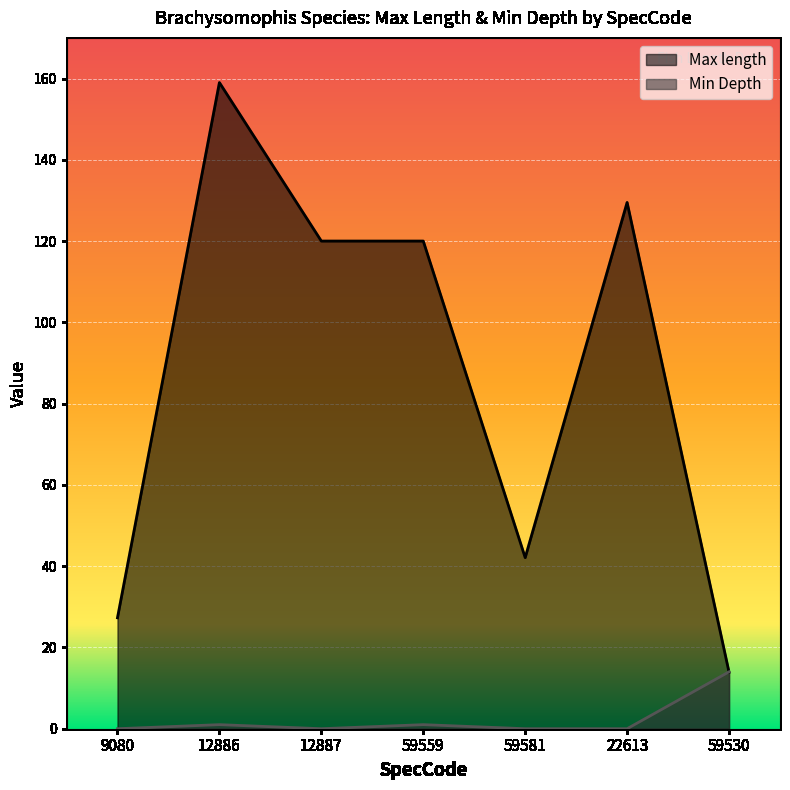

Where is Max length nearest to the value 86?

12887